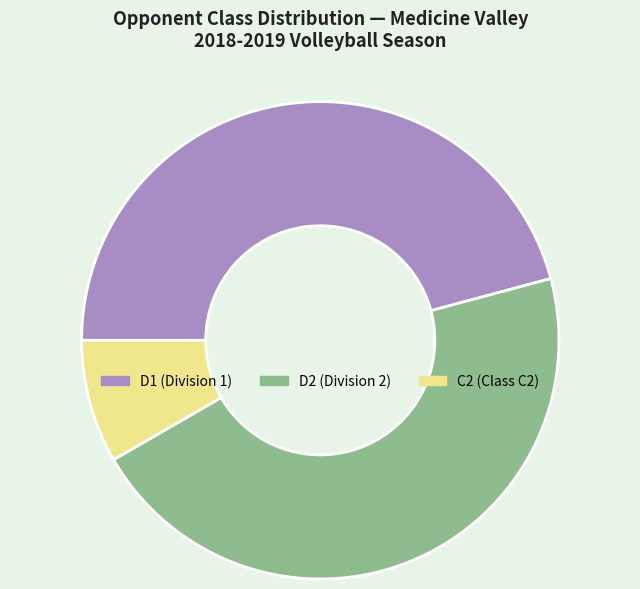

Does any single category account for the majority?

No